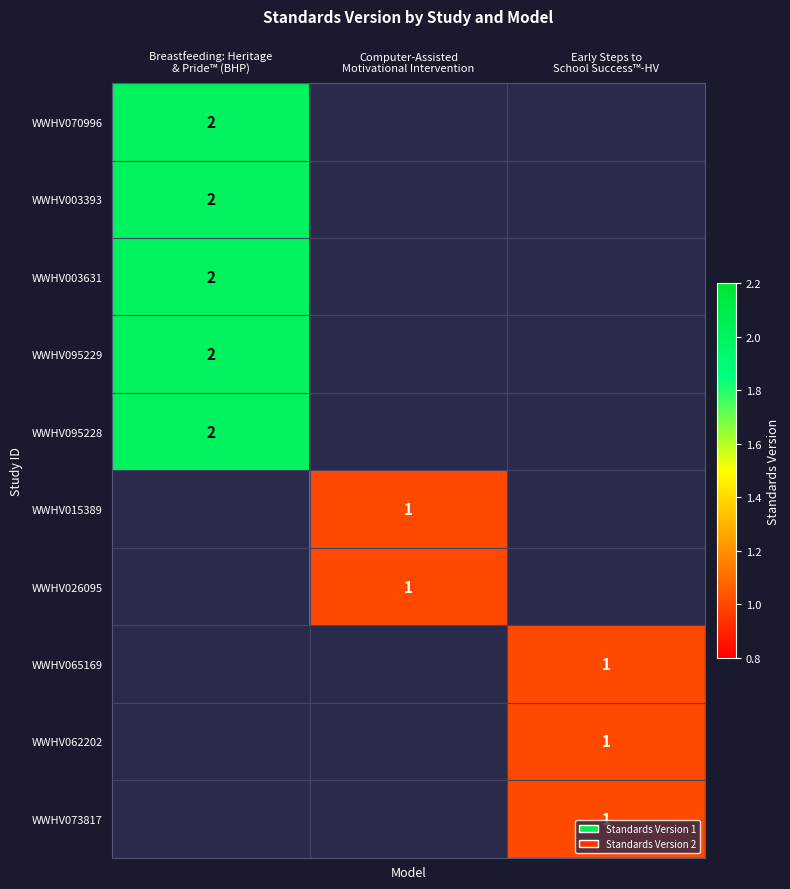

At how many categories does at least one series exceed 1?

1